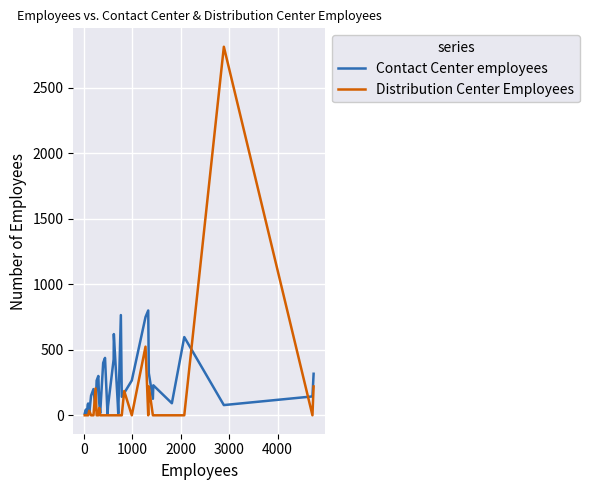

Which series has the widest spread of values?

Distribution Center Employees